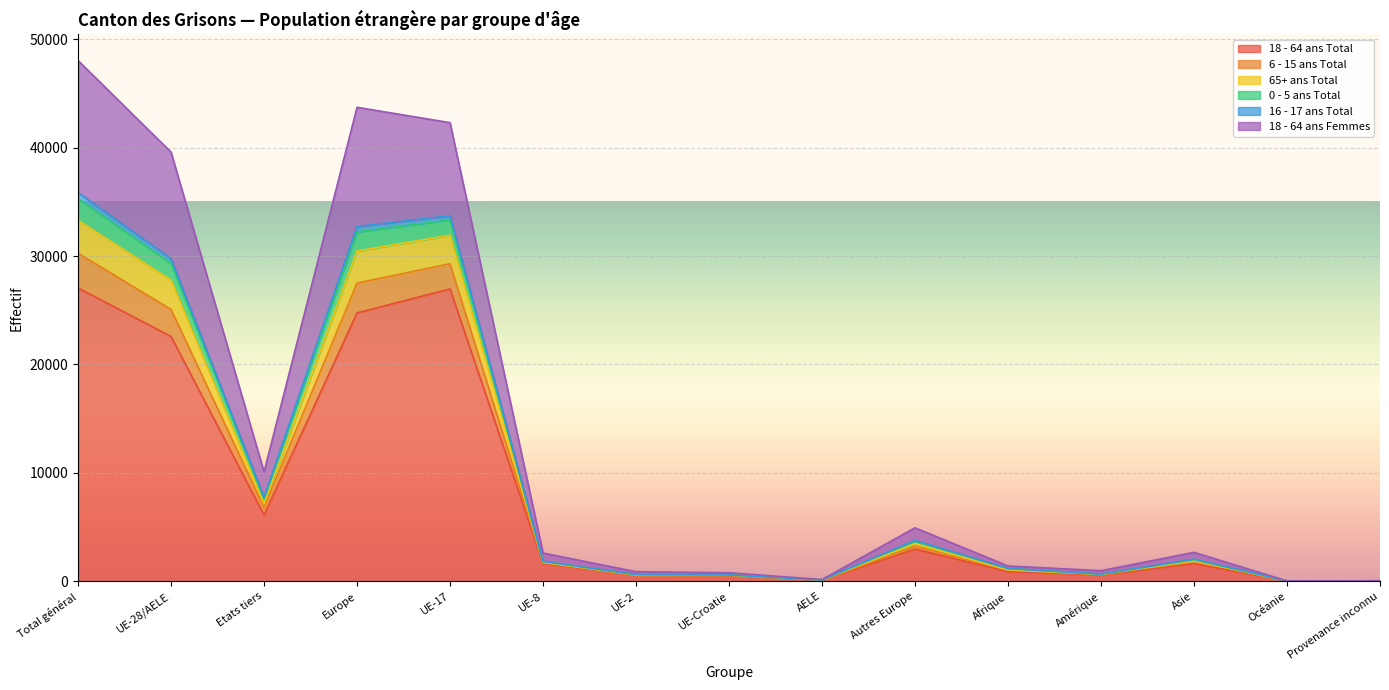

True or false: 0 - 5 ans Total and 18 - 64 ans Femmes cross at least once.

False